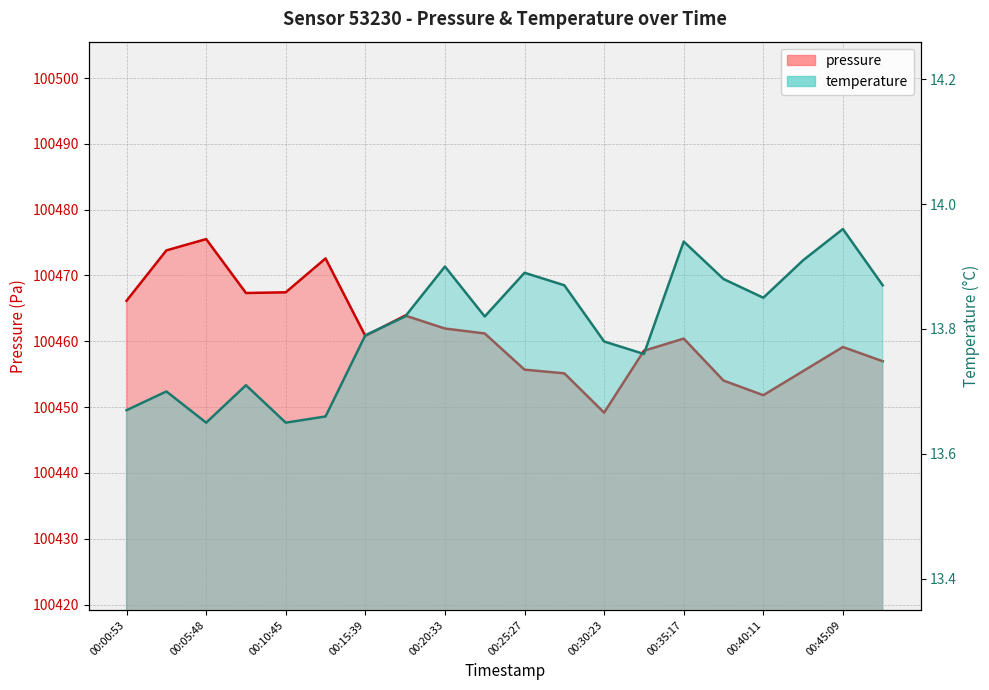

At which label does pressure first exceed 100460?

00:00:53